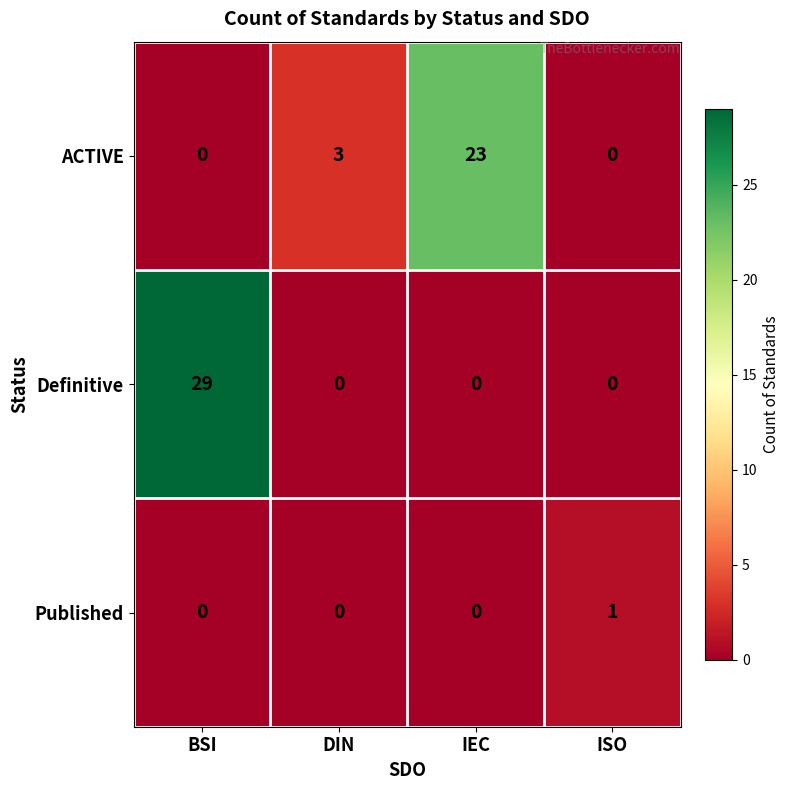

What is the difference between the maximum and minimum values in the Definitive series?

29